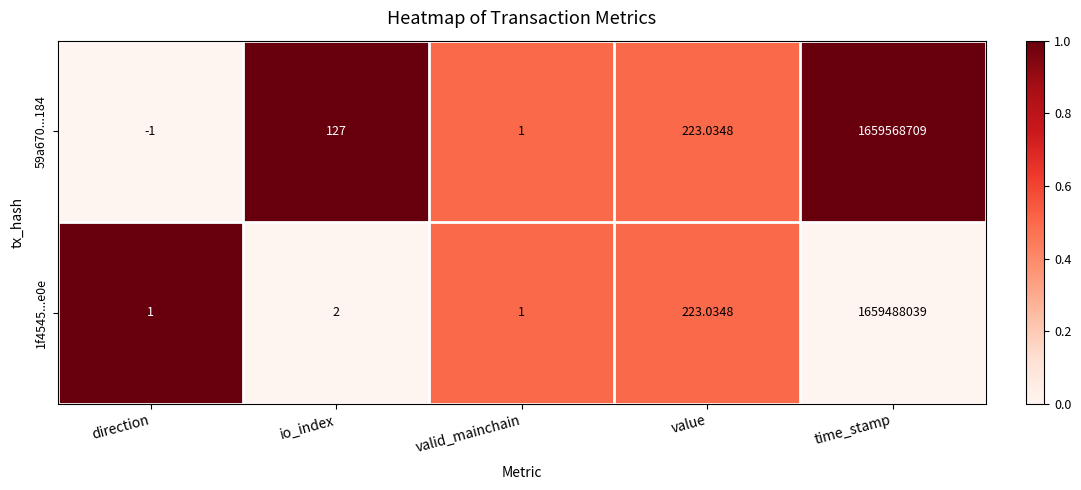

At which label does 59a670...184 reach its minimum?

direction